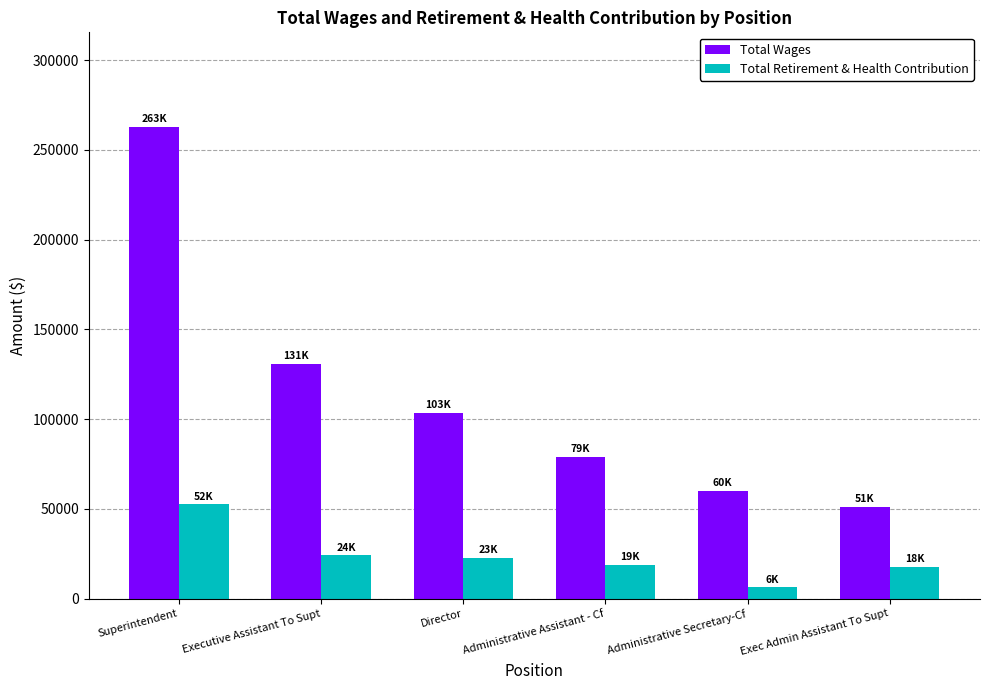

What is the label of the 4th bar from the right?

Director